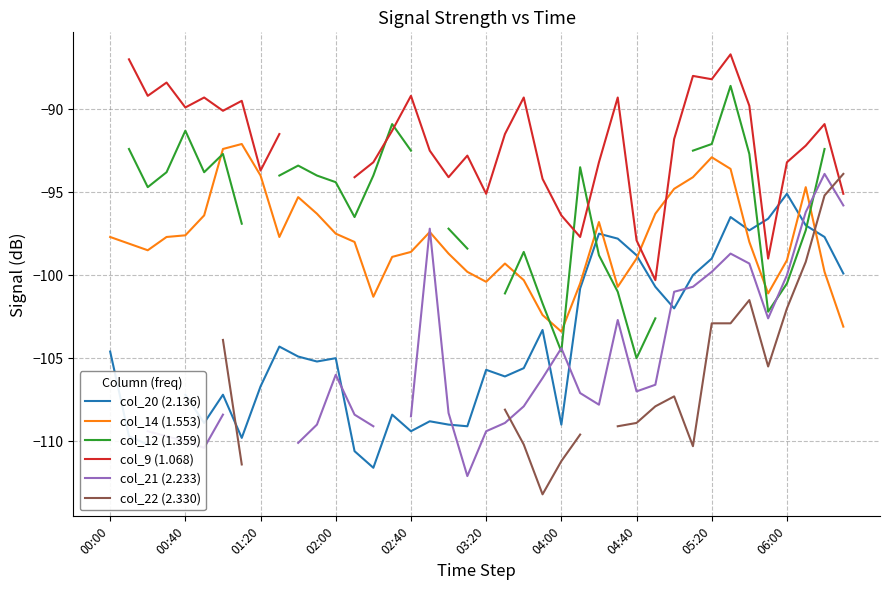

Which series has the largest range (max minus min)?

col_20 (2.136)